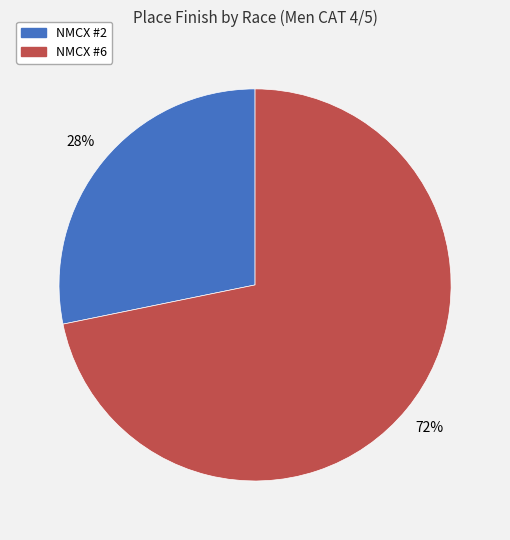

True or false: NMCX #2 accounts for 28% of the total.

True